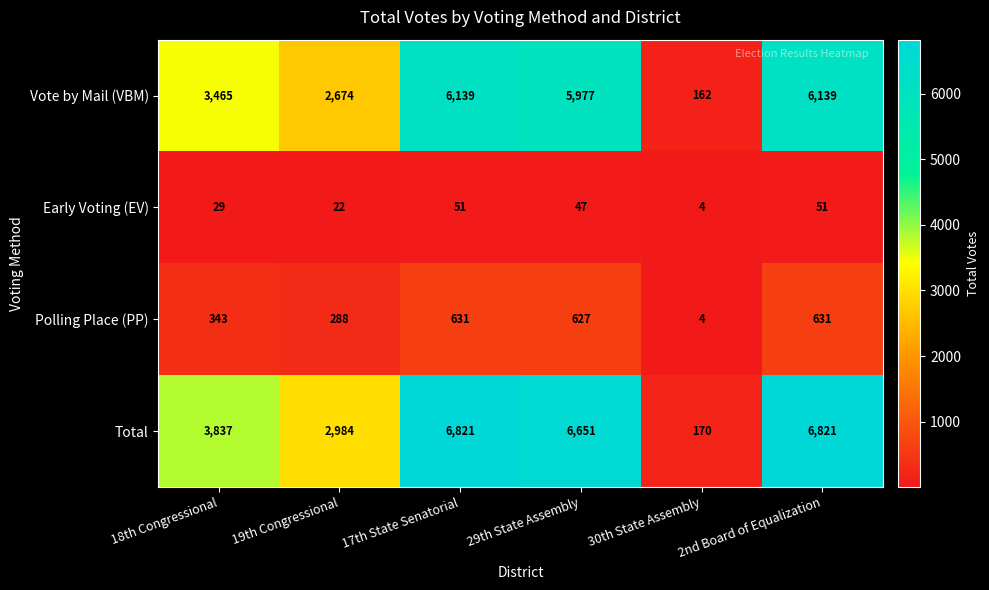

At how many categories does at least one series exceed 3126?

4